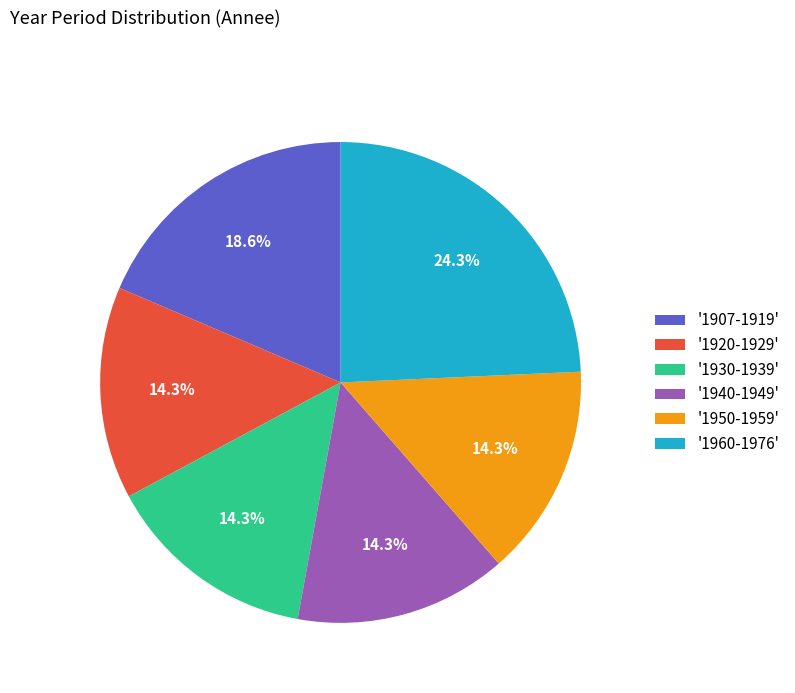

Does '1960-1976' account for over 50% of the chart?

No